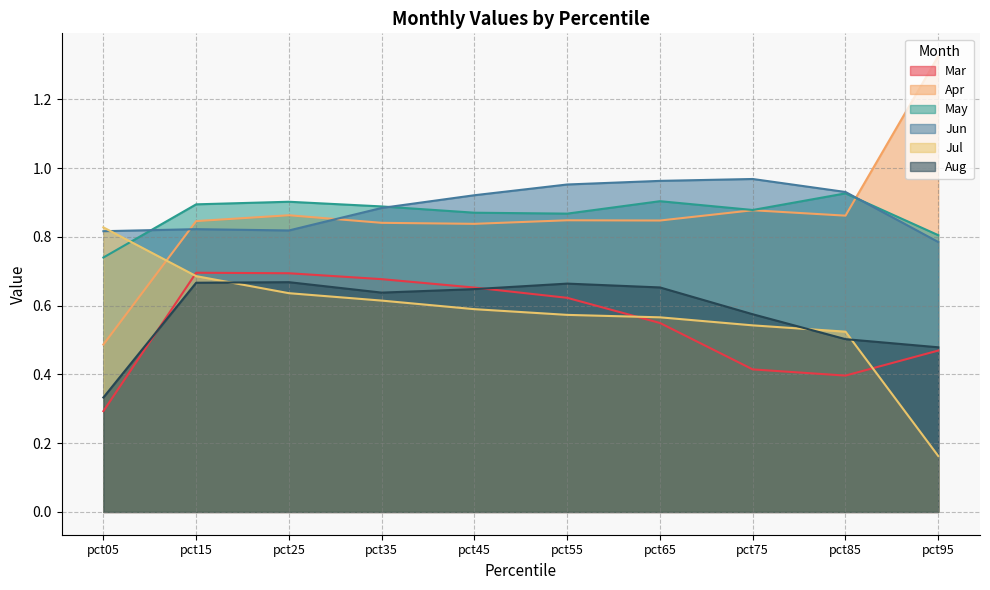

Reading left to right, transcribe all the data shown in this chart.

Mar: 0.3	0.7	0.7	0.7	0.7	0.6	0.5	0.4	0.4	0.5
Apr: 0.5	0.8	0.9	0.8	0.8	0.8	0.8	0.9	0.9	1.3
May: 0.7	0.9	0.9	0.9	0.9	0.9	0.9	0.9	0.9	0.8
Jun: 0.8	0.8	0.8	0.9	0.9	1.0	1.0	1.0	0.9	0.8
Jul: 0.8	0.7	0.6	0.6	0.6	0.6	0.6	0.5	0.5	0.2
Aug: 0.3	0.7	0.7	0.6	0.6	0.7	0.7	0.6	0.5	0.5